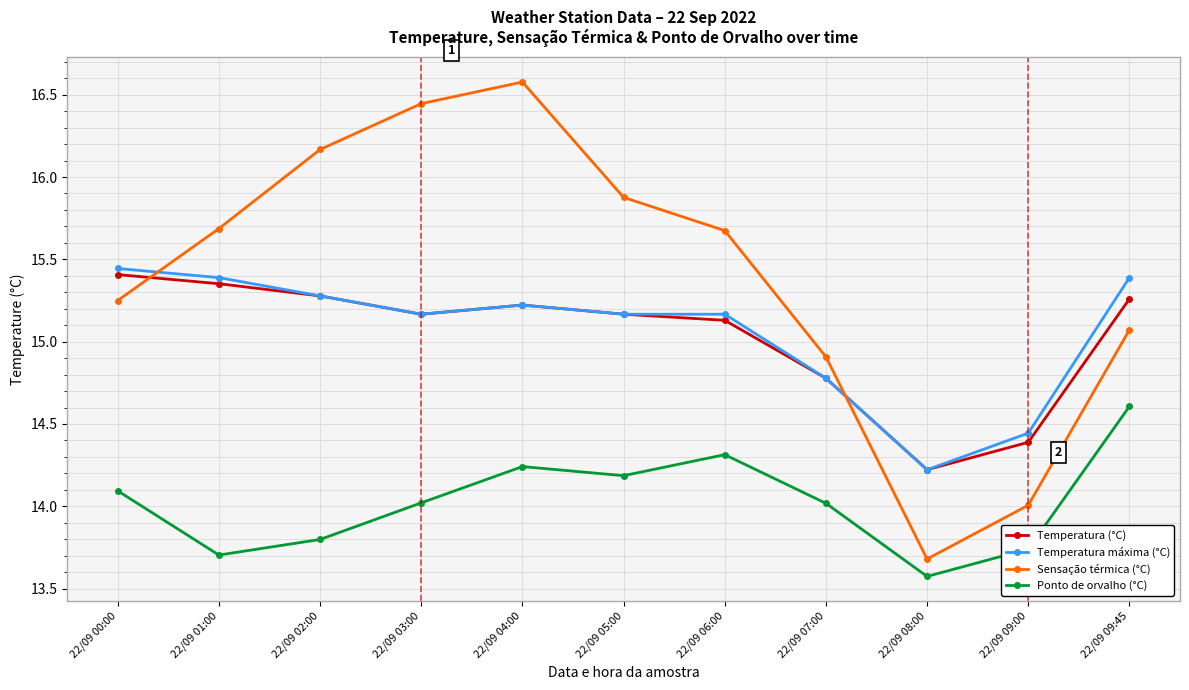

At which category does Ponto de orvalho (°C) reach its first local peak?

22/09 04:00